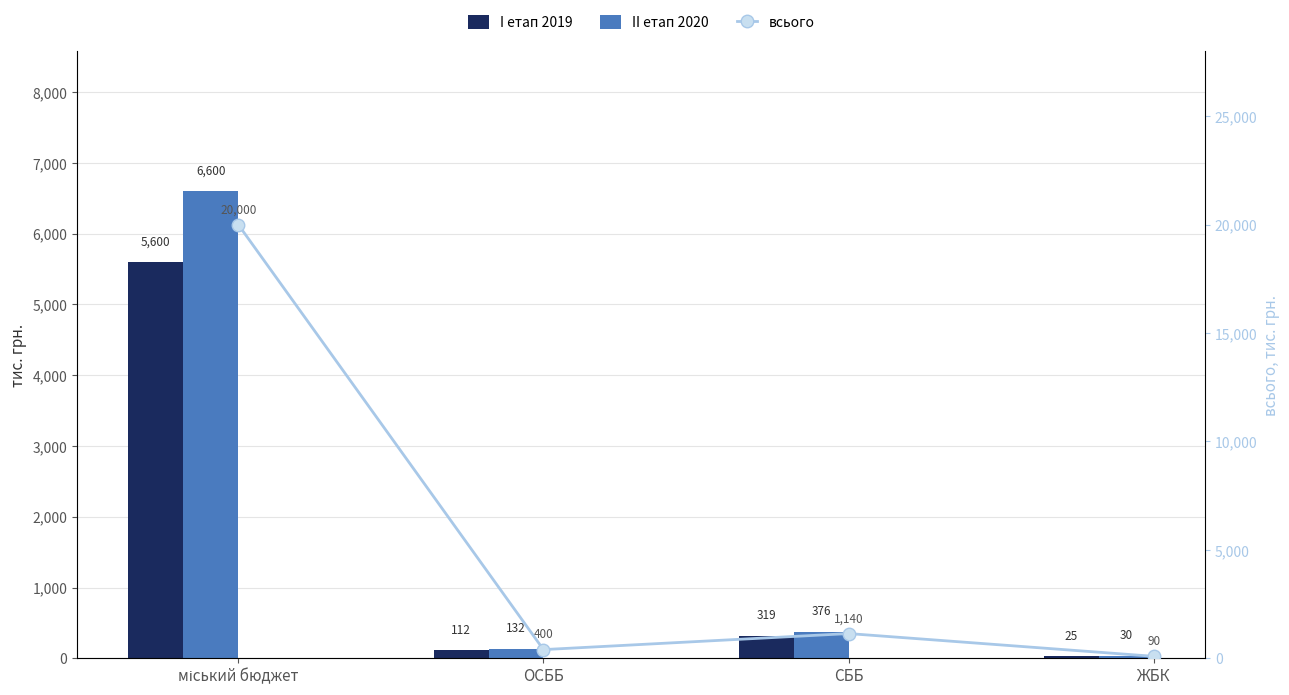

What is the total value across all series at ОСББ?

644.0